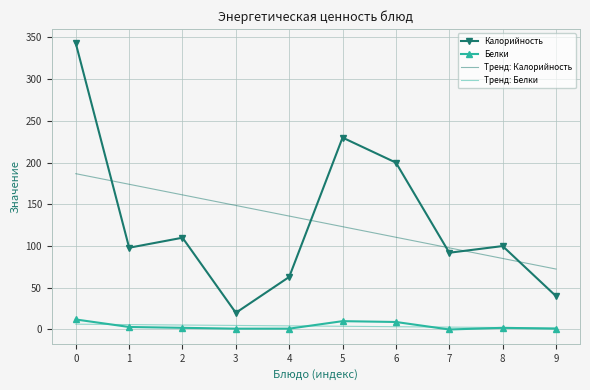

True or false: Тренд: Калорийность and Тренд: Белки intersect in this chart.

False